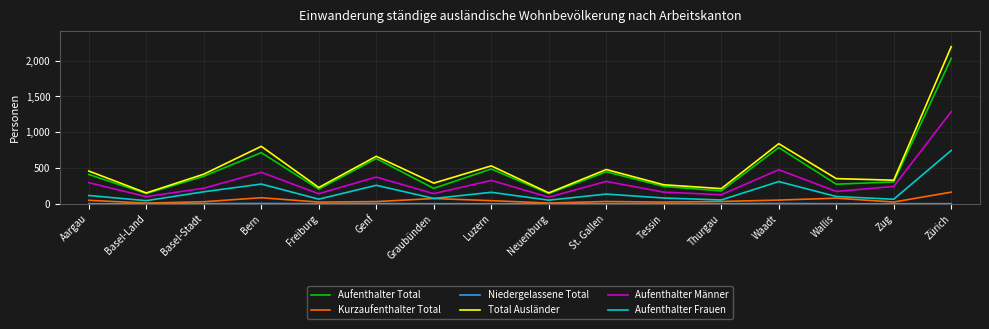

What is the average value of the Aufenthalter Männer series?

306